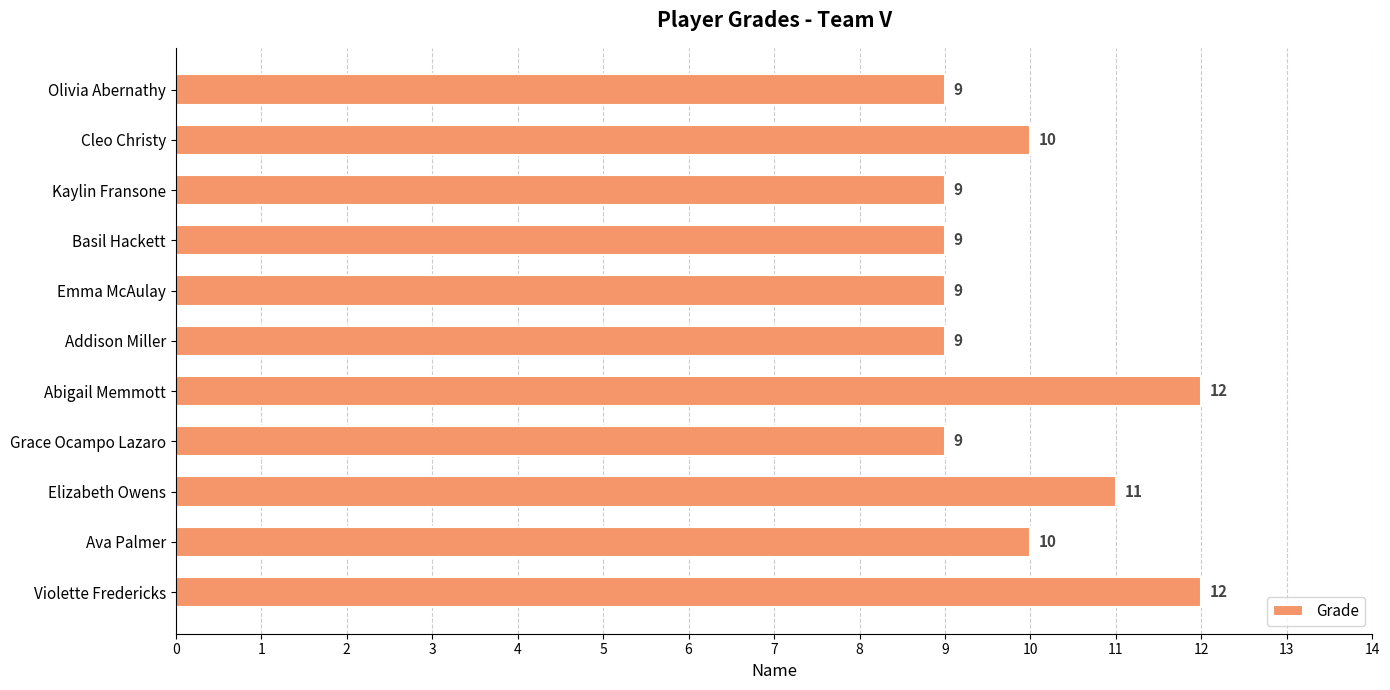

The chart shows a value of 9 at Grace Ocampo Lazaro. True or false?

True